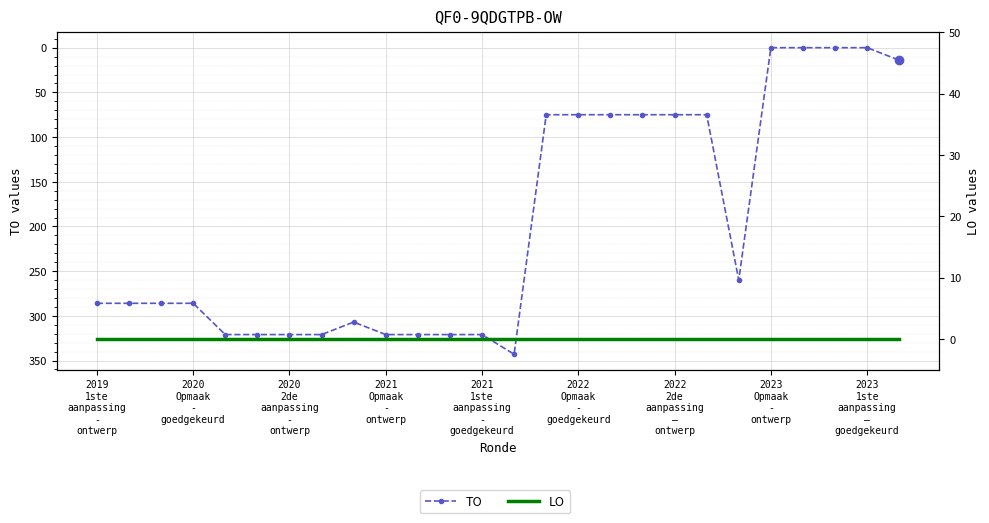

At how many categories does at least one series exceed 224?

15